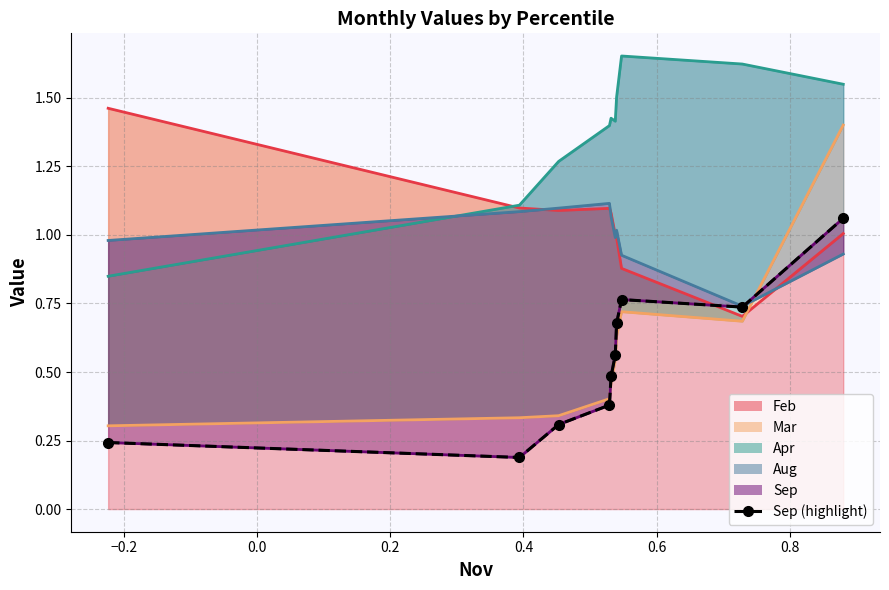

What is the average value?

0.5